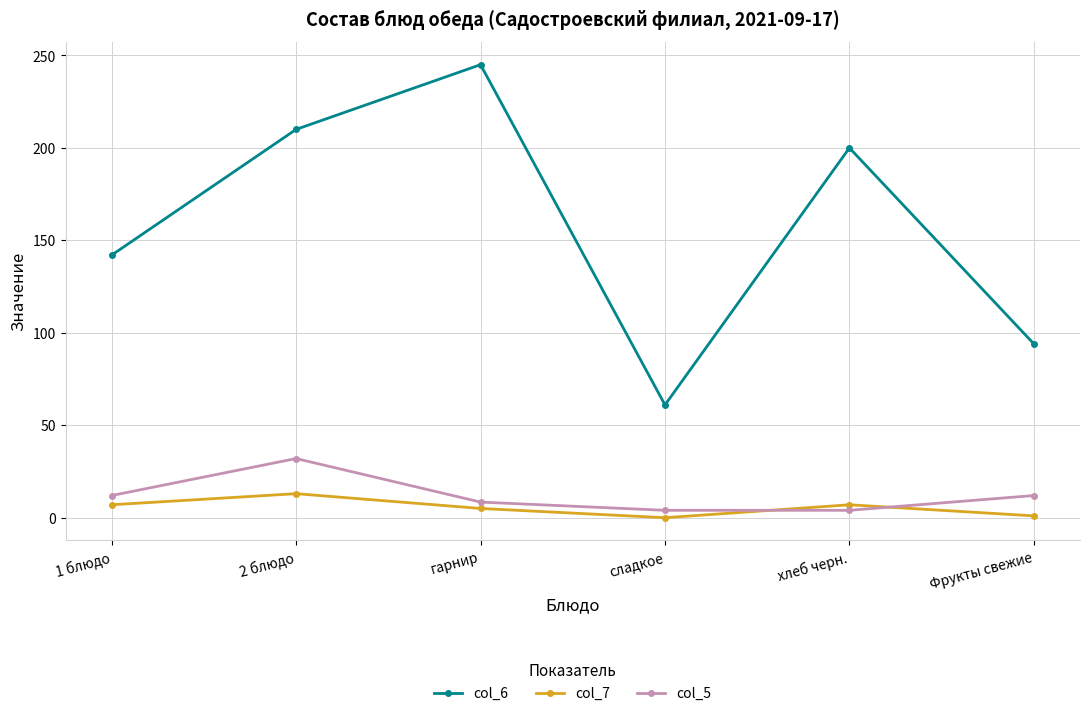

At how many categories does at least one series exceed 113?

4